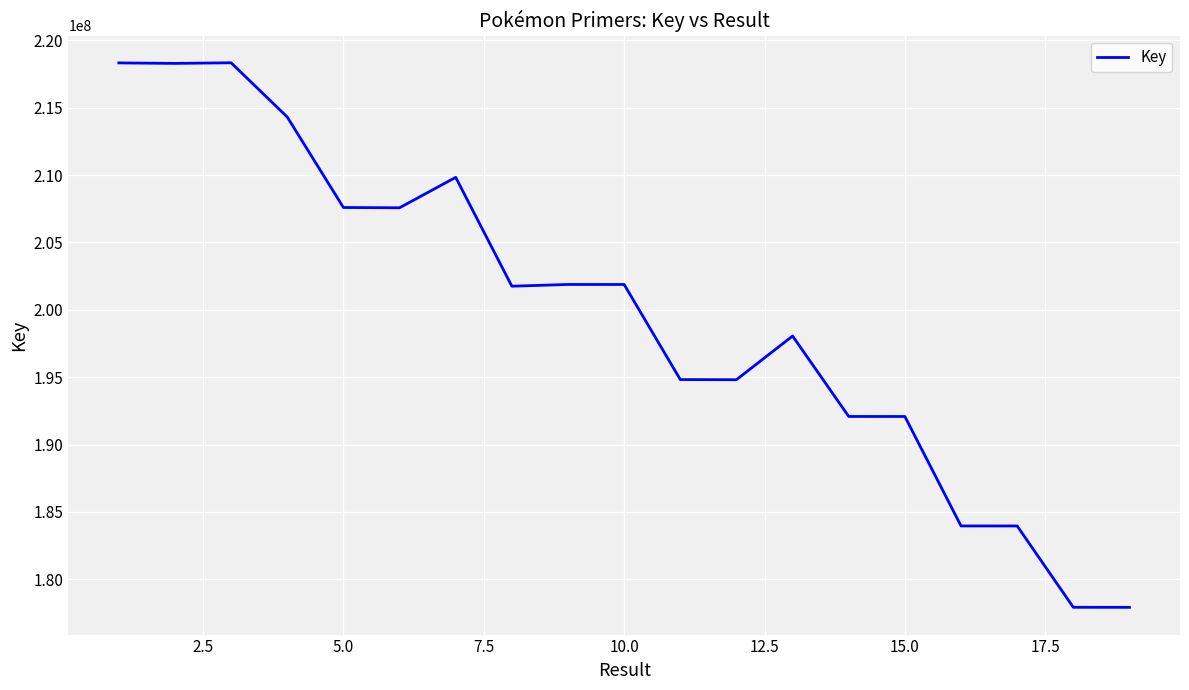

What is the greatest value displayed?

218335874